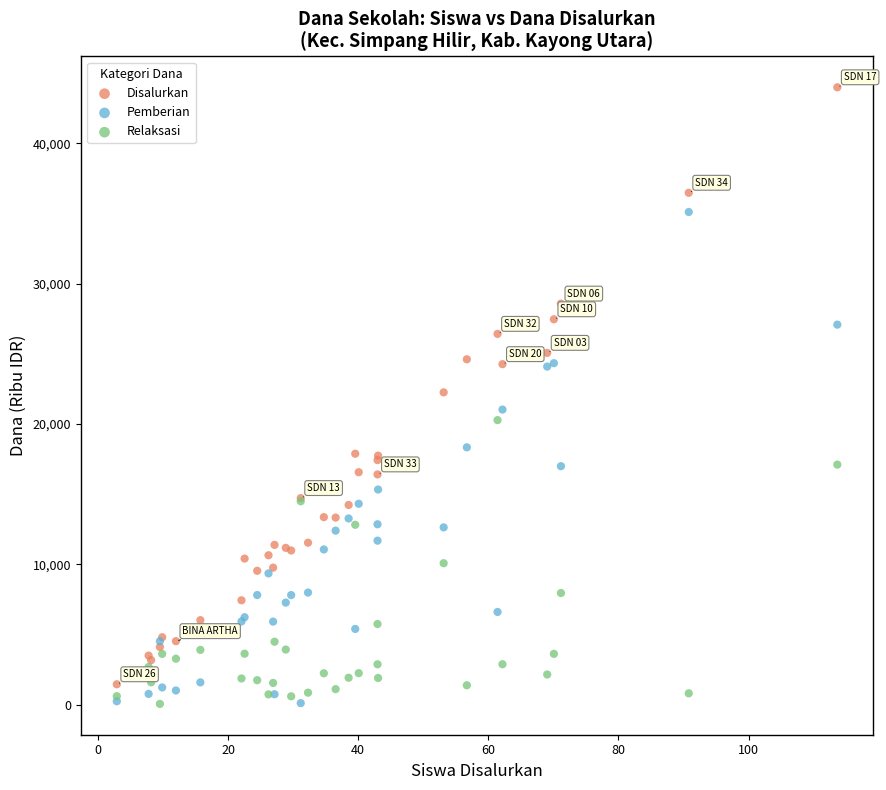

Which series reaches the maximum Y coordinate?

Disalurkan